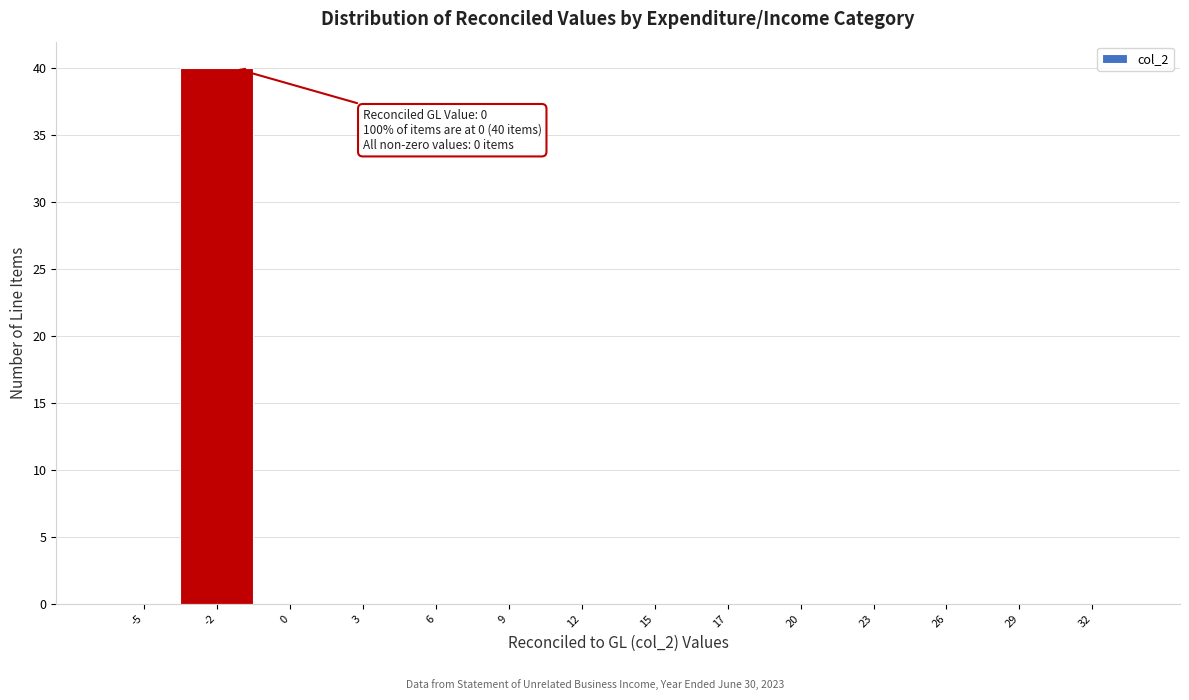

Reading left to right, extract all data points from this chart.

-5=0	-2=40	0=0	3=0	6=0	9=0	12=0	15=0	17=0	20=0	23=0	26=0	29=0	32=0